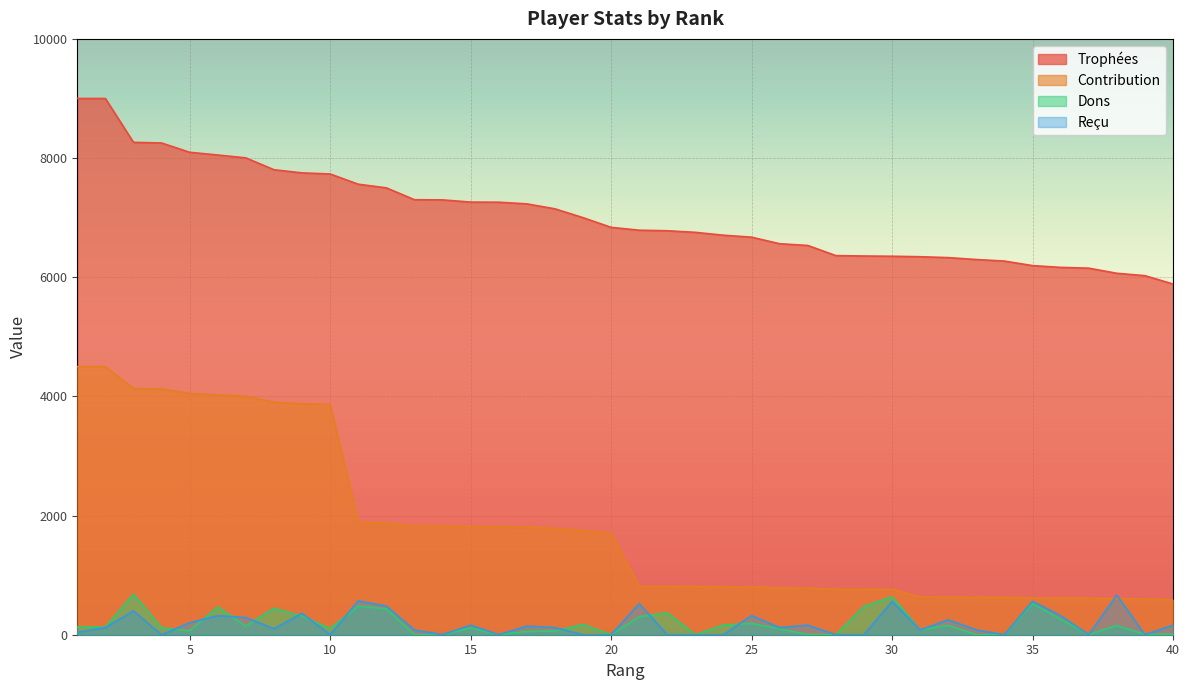

At which category is the sum across all series the highest?

2